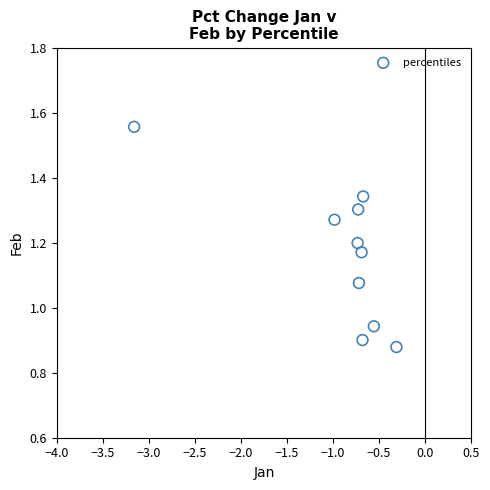

What is the average X value?

-0.9